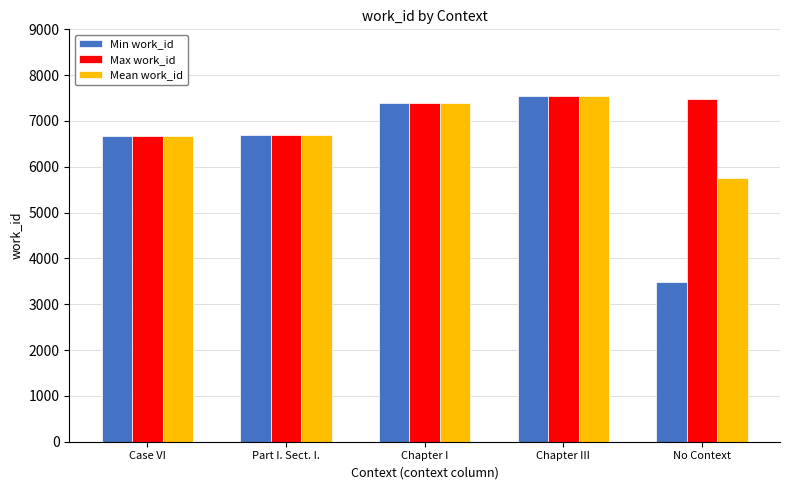

What is the difference between the maximum and second lowest values in the Min work_id series?

878